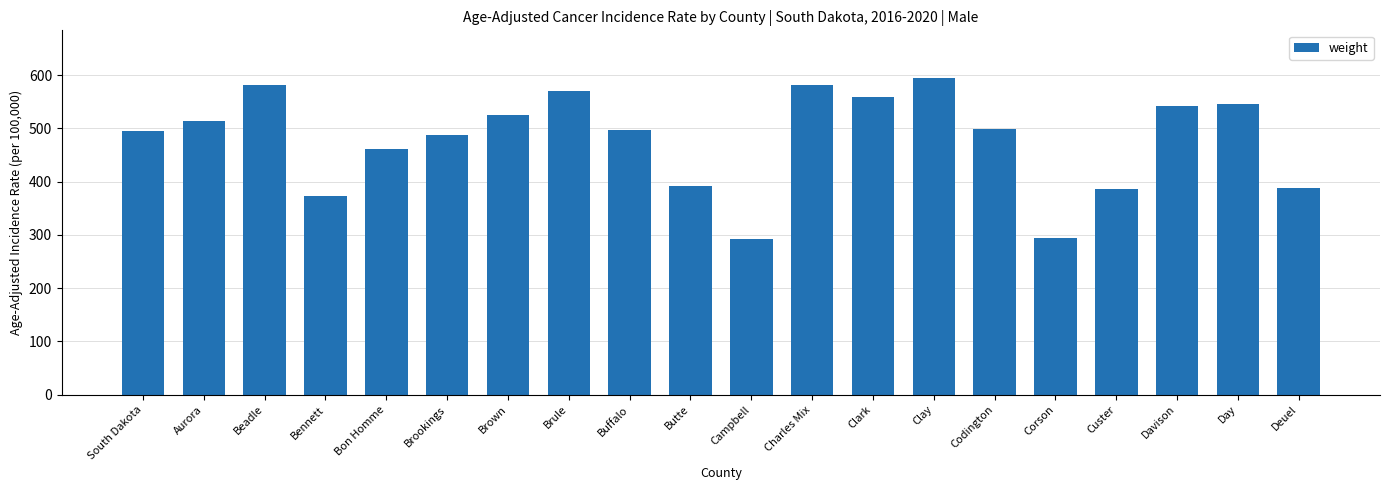

What is the difference between the values at Brown and Davison?

16.8